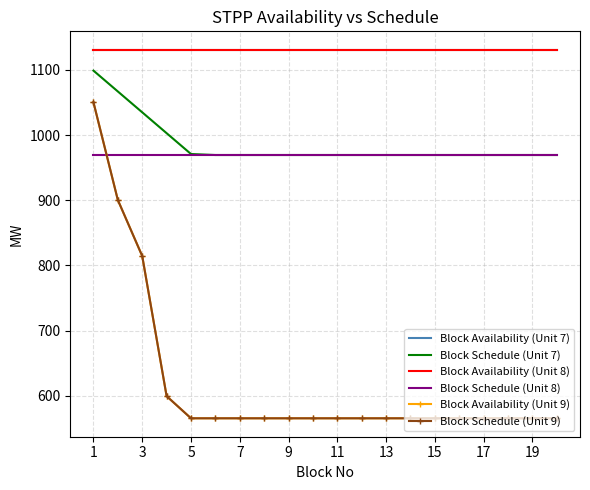

At how many categories does at least one series exceed 986?

20